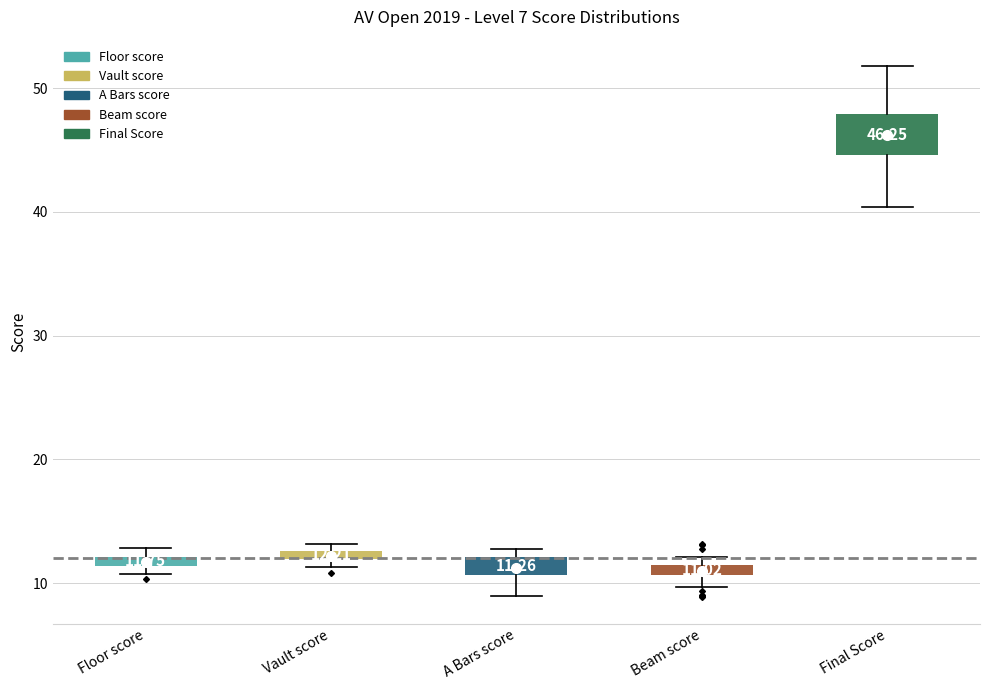

Which box has the highest median line?

Final Score